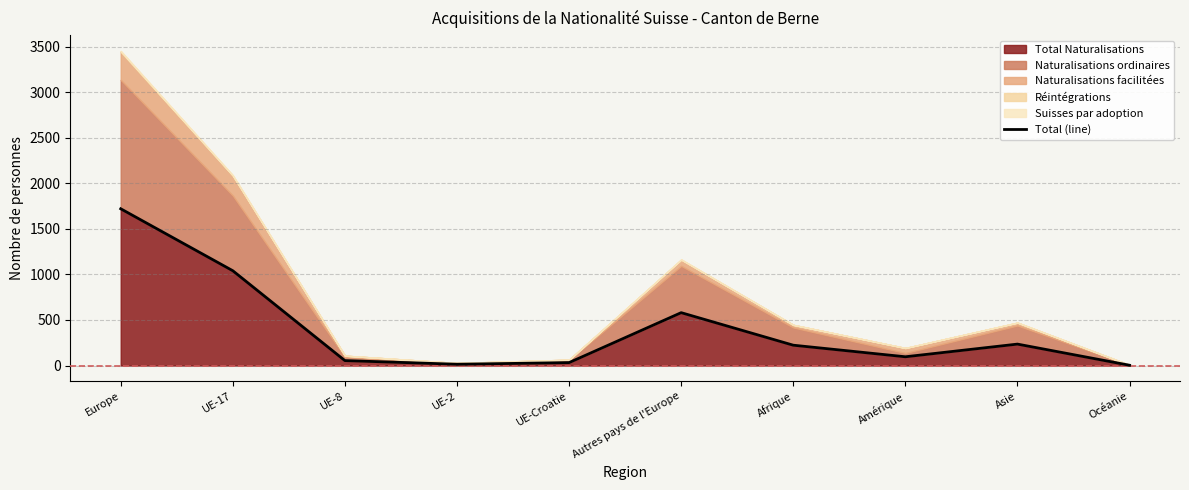

How many lines are shown in the chart?

1